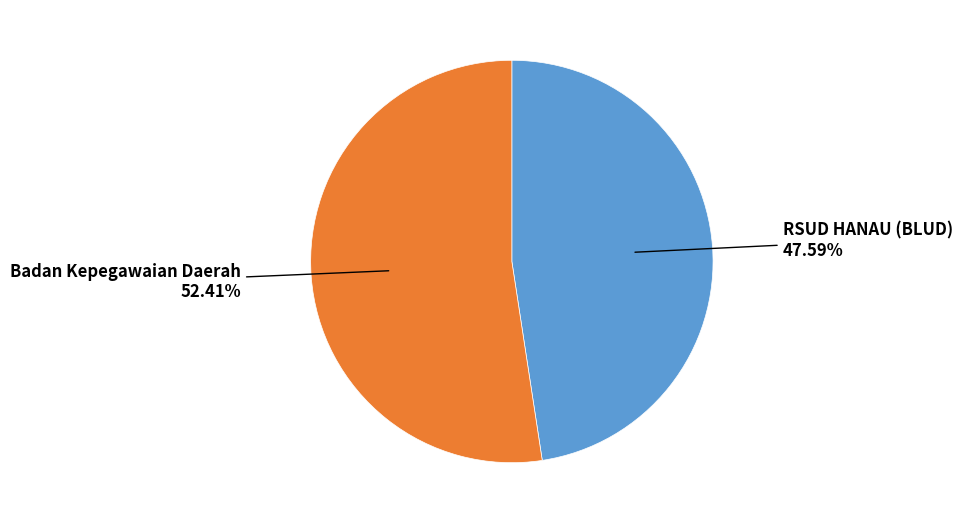

To the nearest percent, what is the difference between the largest and smallest slice percentages?

5%